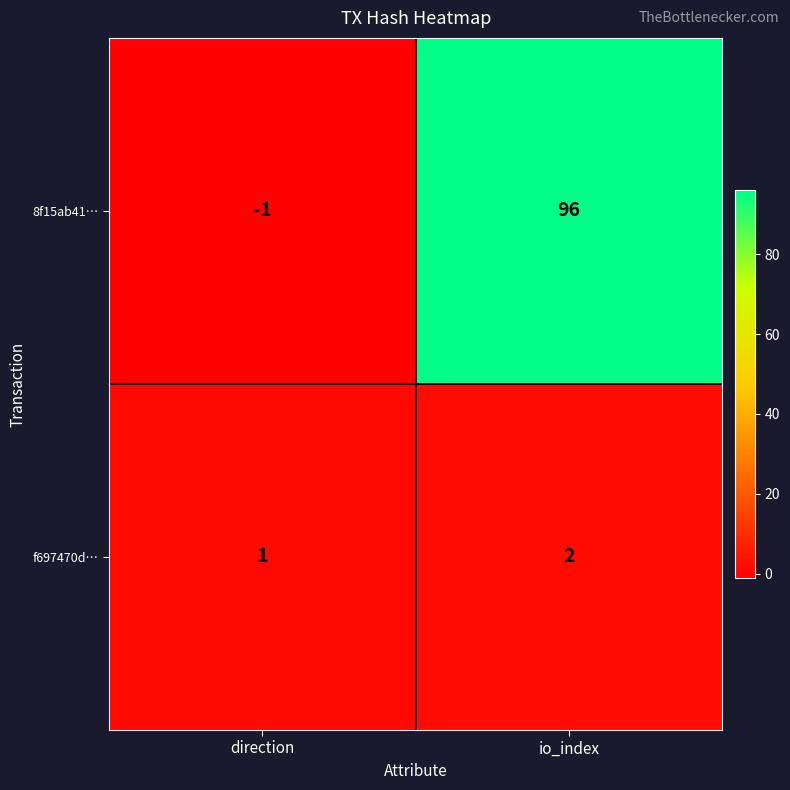

What value does the 8f15ab41… series have at io_index?

96